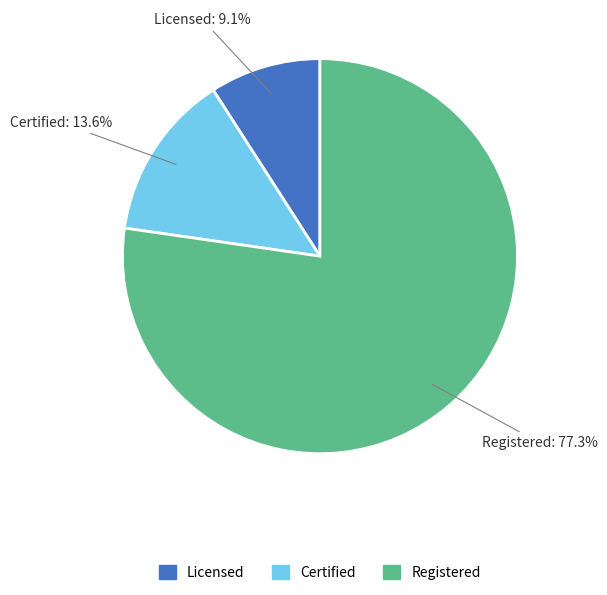

How many segments does this pie chart have?

3